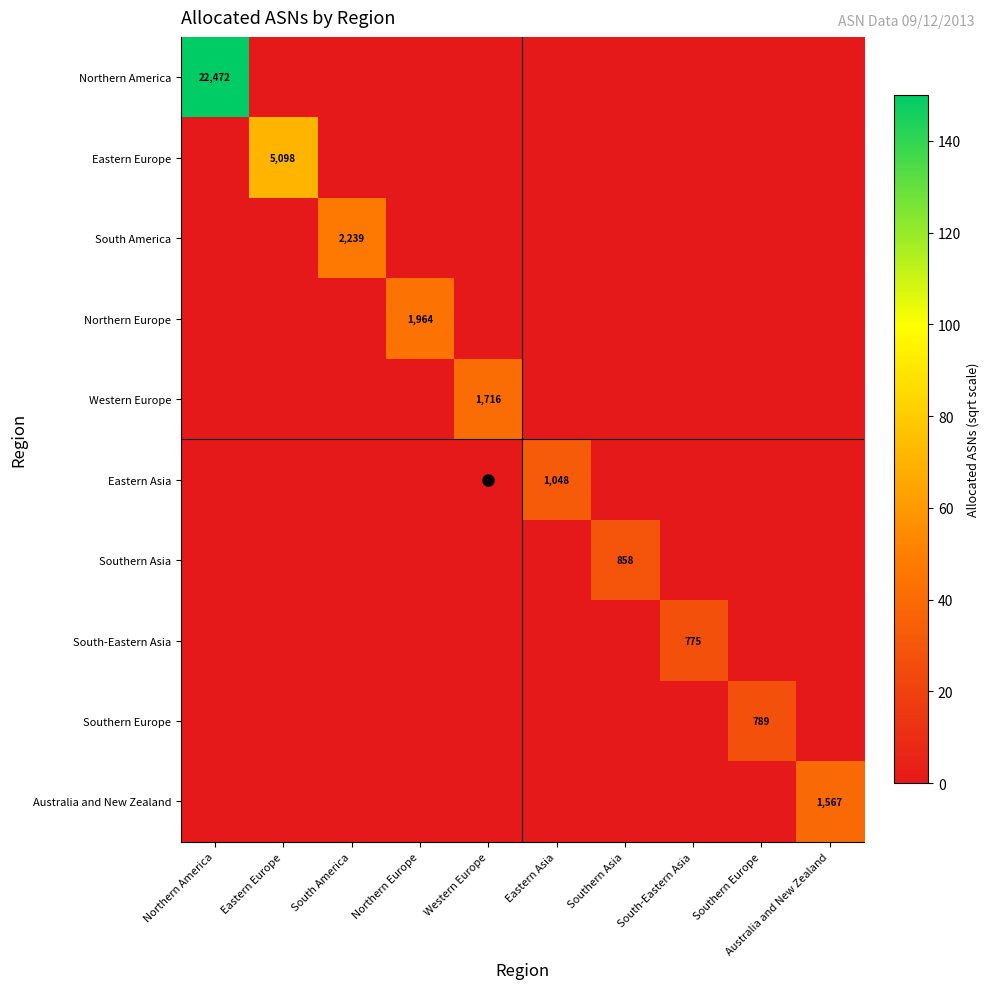

How many values in Eastern Asia are above zero?

1